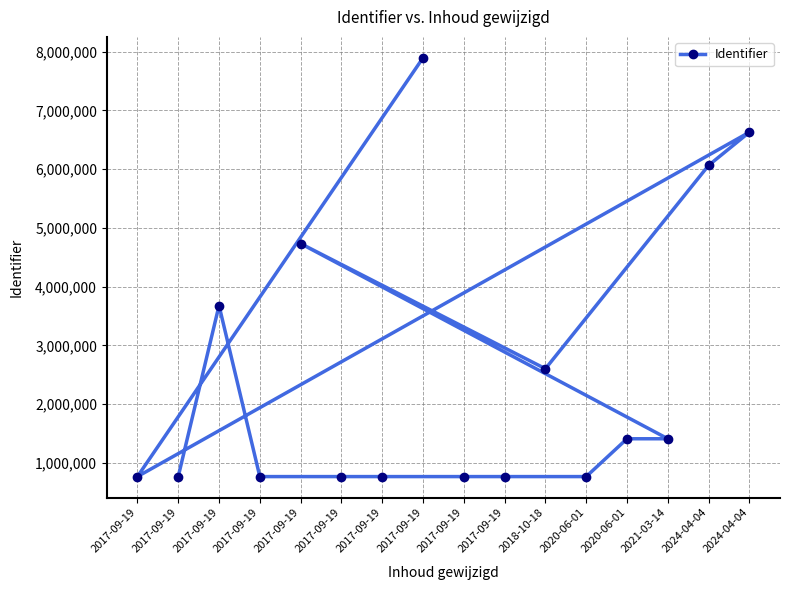

How many data points does each series have?

16